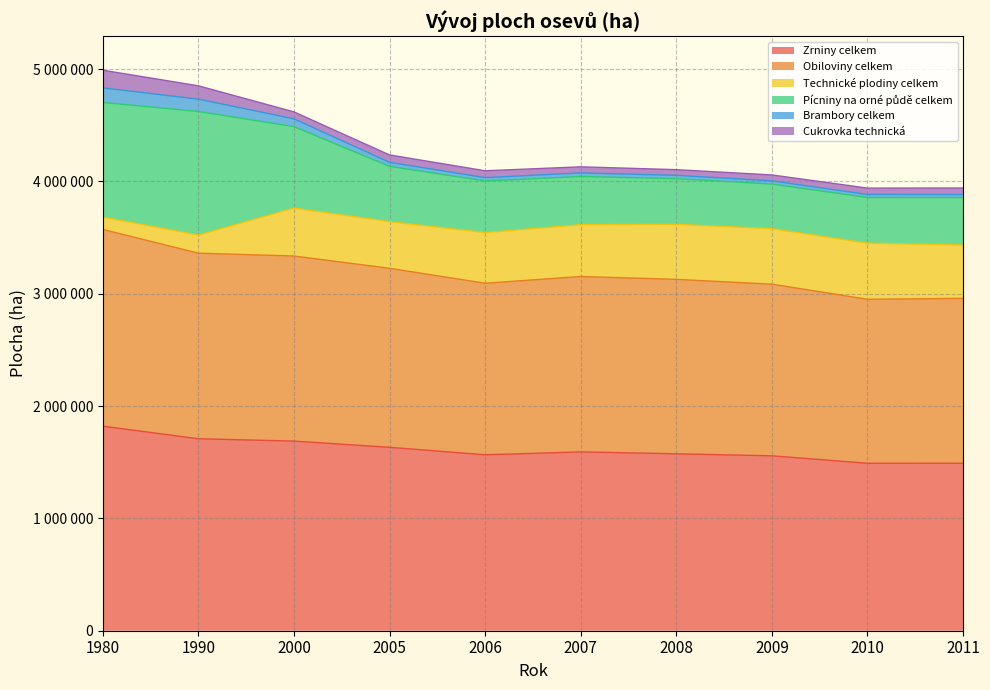

Reading left to right, transcribe all the data shown in this chart.

Zrniny celkem: 1821018.0	1708792.0	1688095.0	1632746.5	1566125.6	1591858.4	1575023.4	1557023.1	1490822.8	1490445.4
Obiloviny celkem: 1751213.0	1652169.0	1647508.0	1593486.7	1527104.4	1561190.7	1552717.4	1528020.5	1459505.2	1468128.9
Technické plodiny celkem: 110341.0	161316.0	426675.0	415489.7	450773.4	461628.7	490145.7	494156.3	499791.5	474608.7
Pícniny na orné půdě celkem: 1019962.0	1099907.0	725252.0	491880.9	459344.0	428598.4	406161.5	396713.0	406450.3	423049.8
Brambory celkem: 130043.0	109664.0	69236.0	36072.5	30024.4	31912.4	29788.0	28734.5	27078.5	26449.5
Cukrovka technická: 156918.0	118813.0	61574.0	65569.6	60958.7	54272.0	50380.5	52464.8	56387.6	58327.7